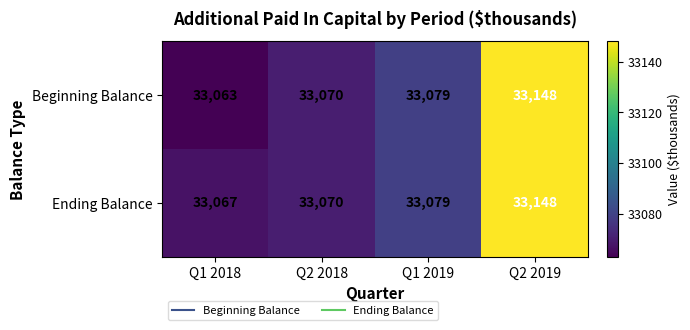

At which label is Beginning Balance closest to 33105?

Q1 2019